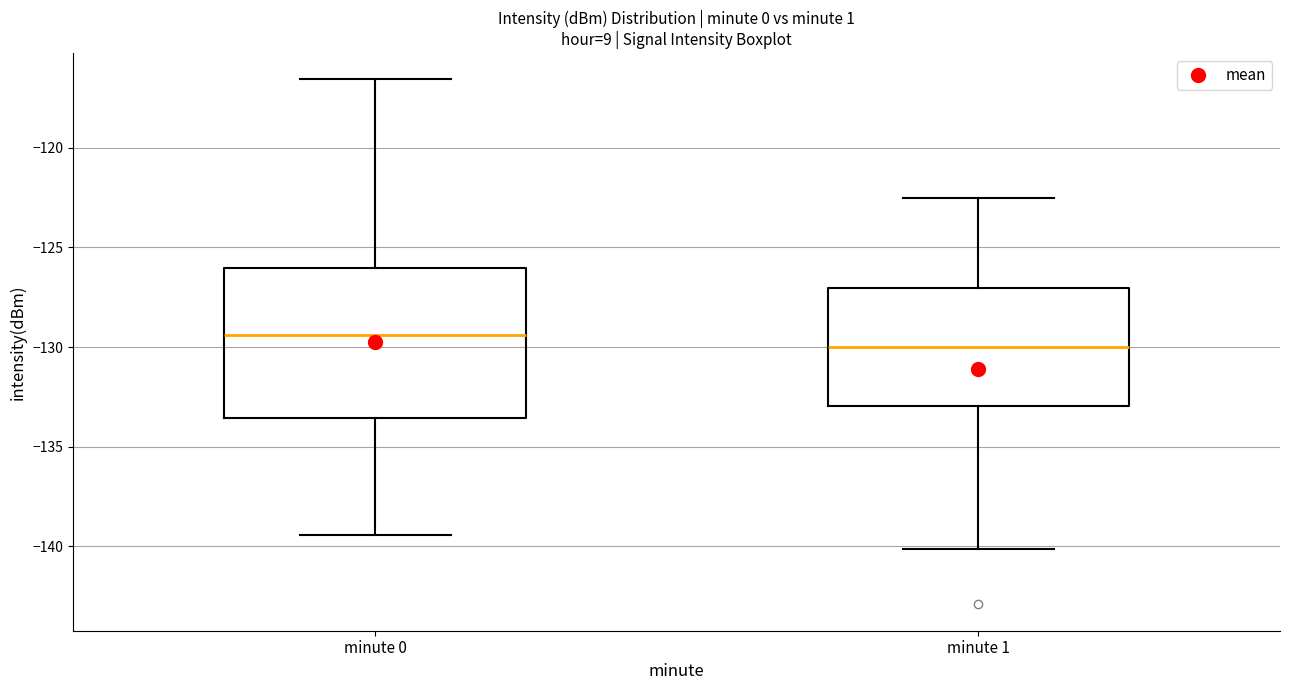

Comparing the boxes themselves (not the whiskers), which one is the tallest?

minute 0